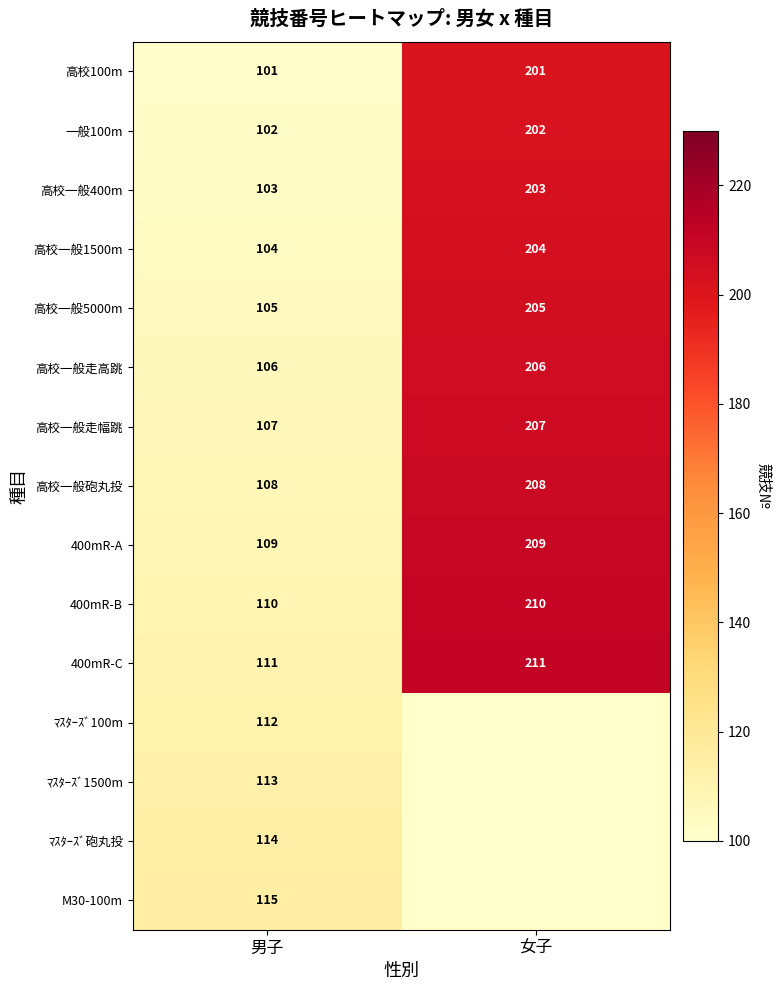

What is the sum of all 一般100m values?

304